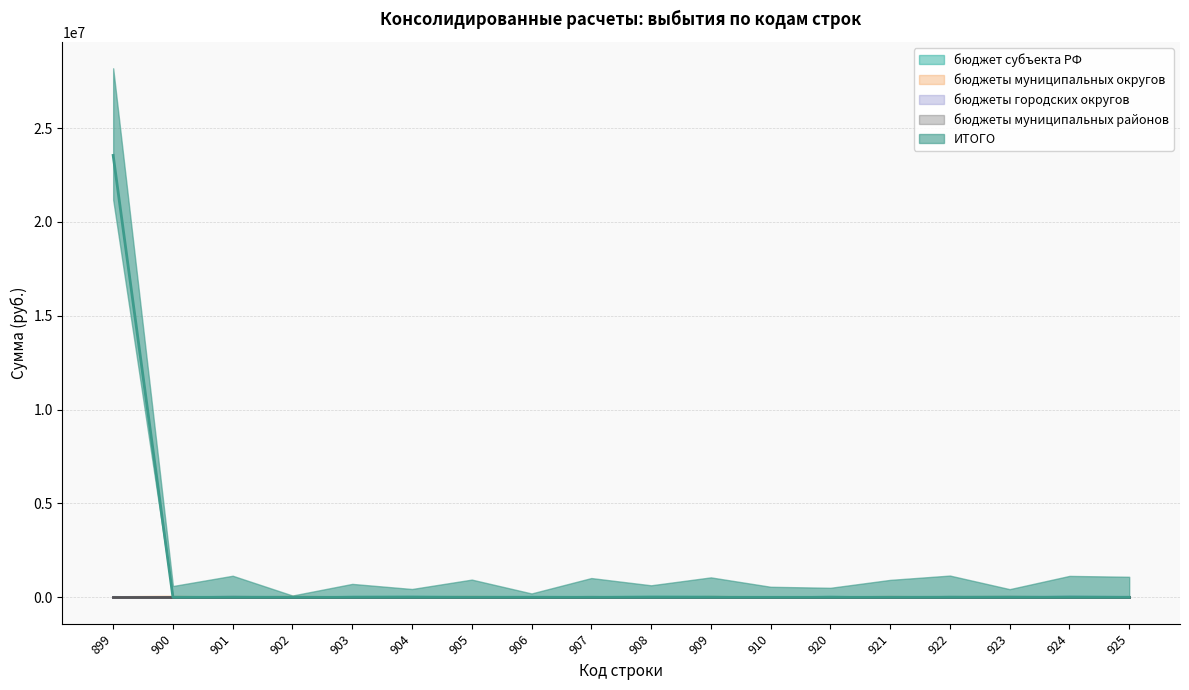

Between 921 and 900, which is larger?

921